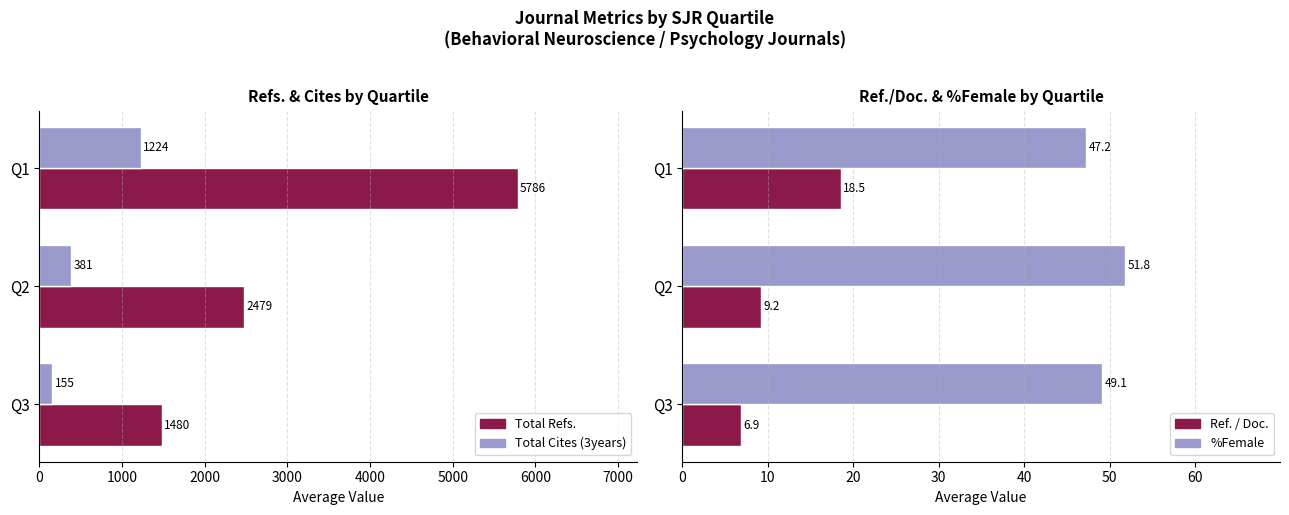

True or false: %Female has a value of 49.1 at Q3.

True